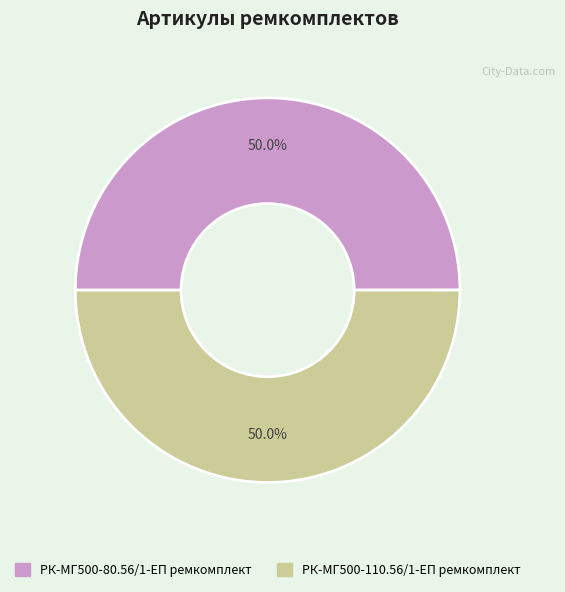

Approximately how many times larger is the value at РК-МГ500-80.56/1-ЕП ремкомплект compared to РК-МГ500-110.56/1-ЕП ремкомплект?

1.0